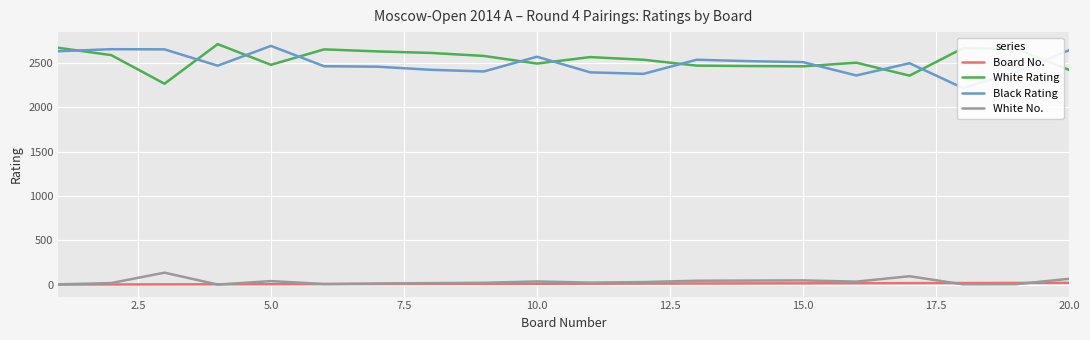

True or false: Board No. and Black Rating cross at least once.

False